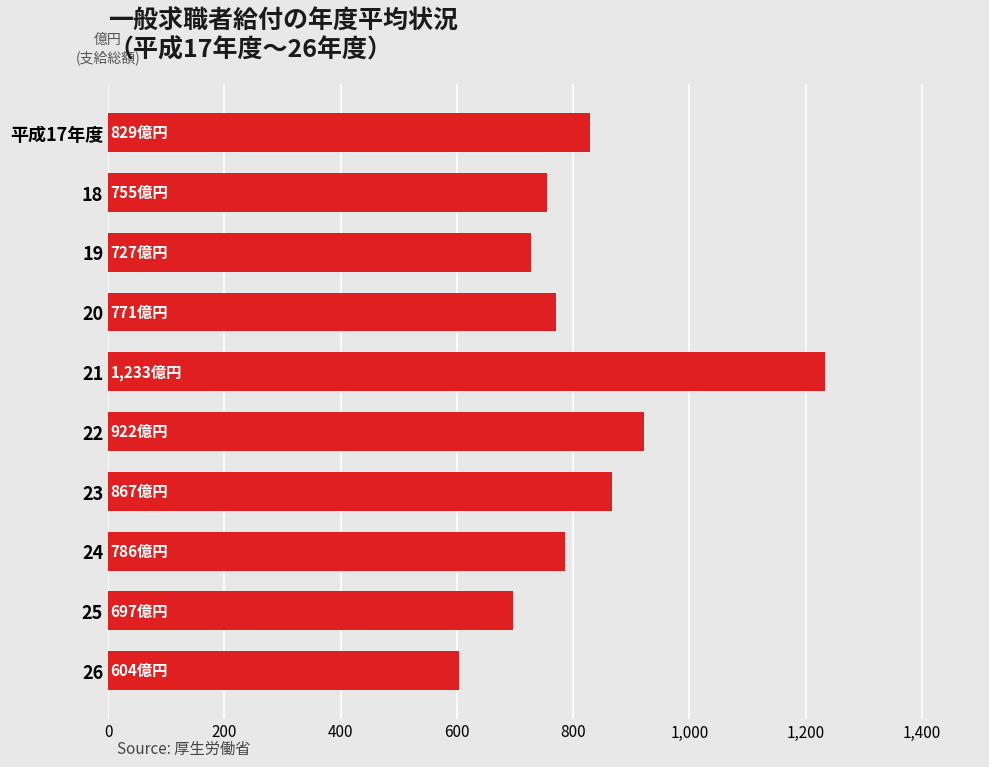

How many bars are there in total?

10